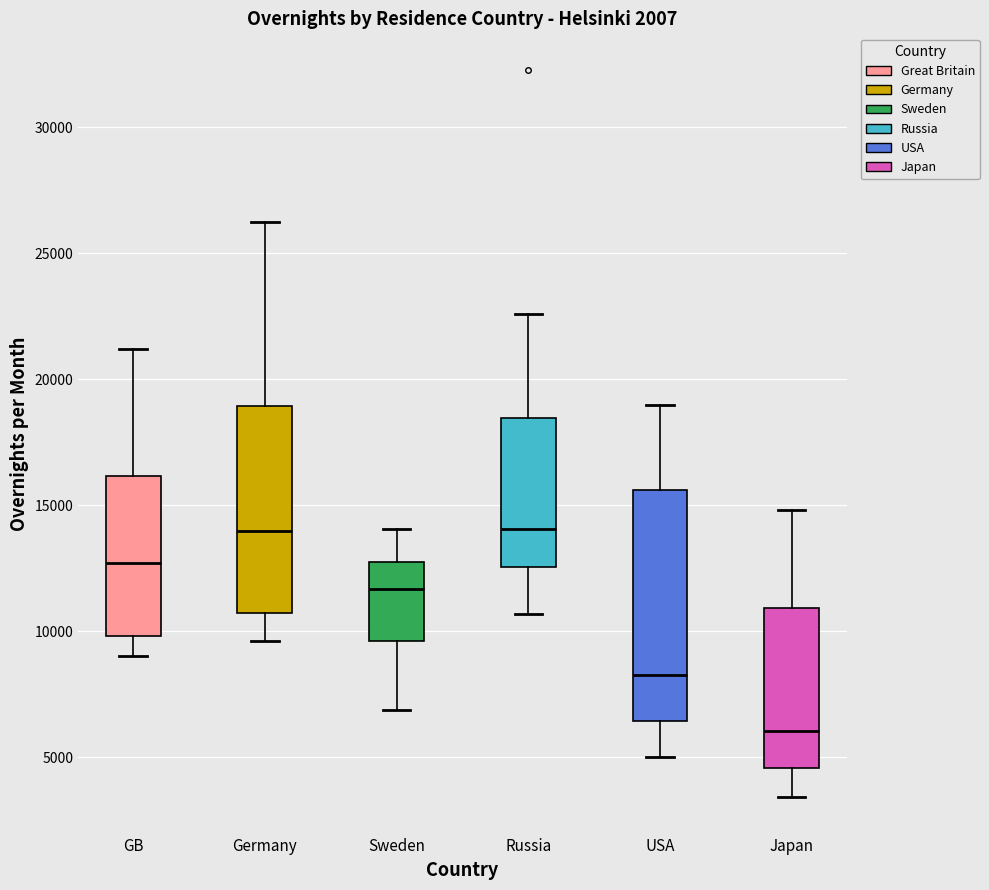

Reading left to right, read every box against the y-axis: the position of its median line, the range the box covers, and the ends of its whiskers. The values are not printed on the chart, so give them approximately, as read against the axis.

GB: median 12500, box 10000 to 16000, whiskers 9000 to 21000
Germany: median 14000, box 10500 to 19000, whiskers 9500 to 26000
Sweden: median 11500, box 9500 to 12500, whiskers 7000 to 14000
Russia: median 14000, box 12500 to 18500, whiskers 10500 to 22500
USA: median 8500, box 6500 to 15500, whiskers 5000 to 19000
Japan: median 6000, box 4500 to 11000, whiskers 3500 to 15000